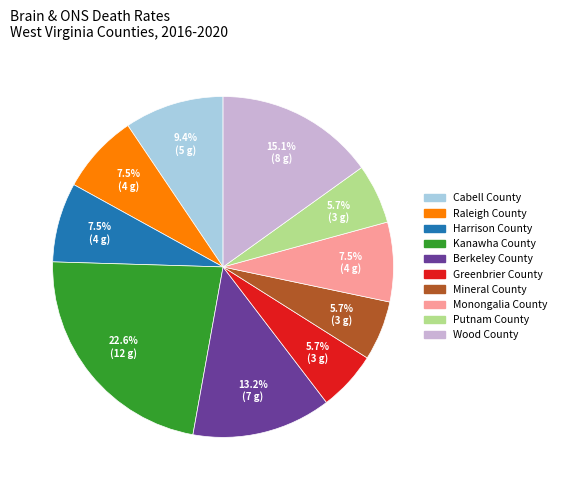

To the nearest percent, what is the average slice percentage?

10%